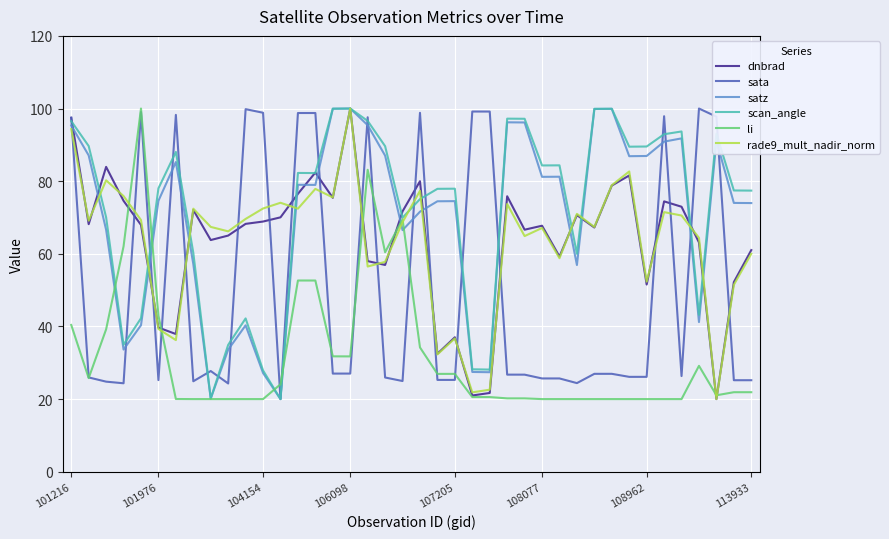

What is the smallest value displayed?

20.0